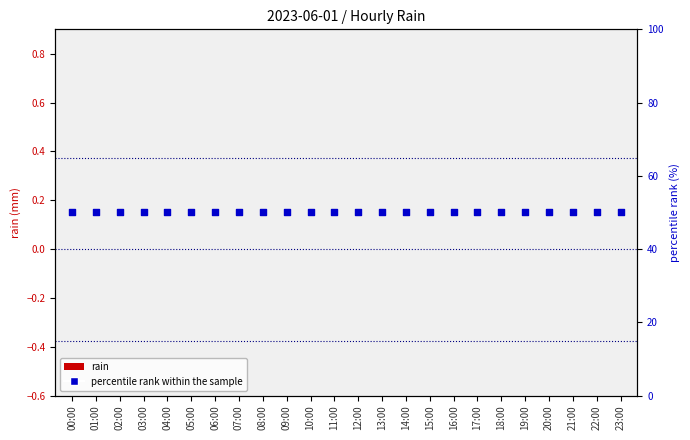

Which series has the widest spread of Y values?

rain